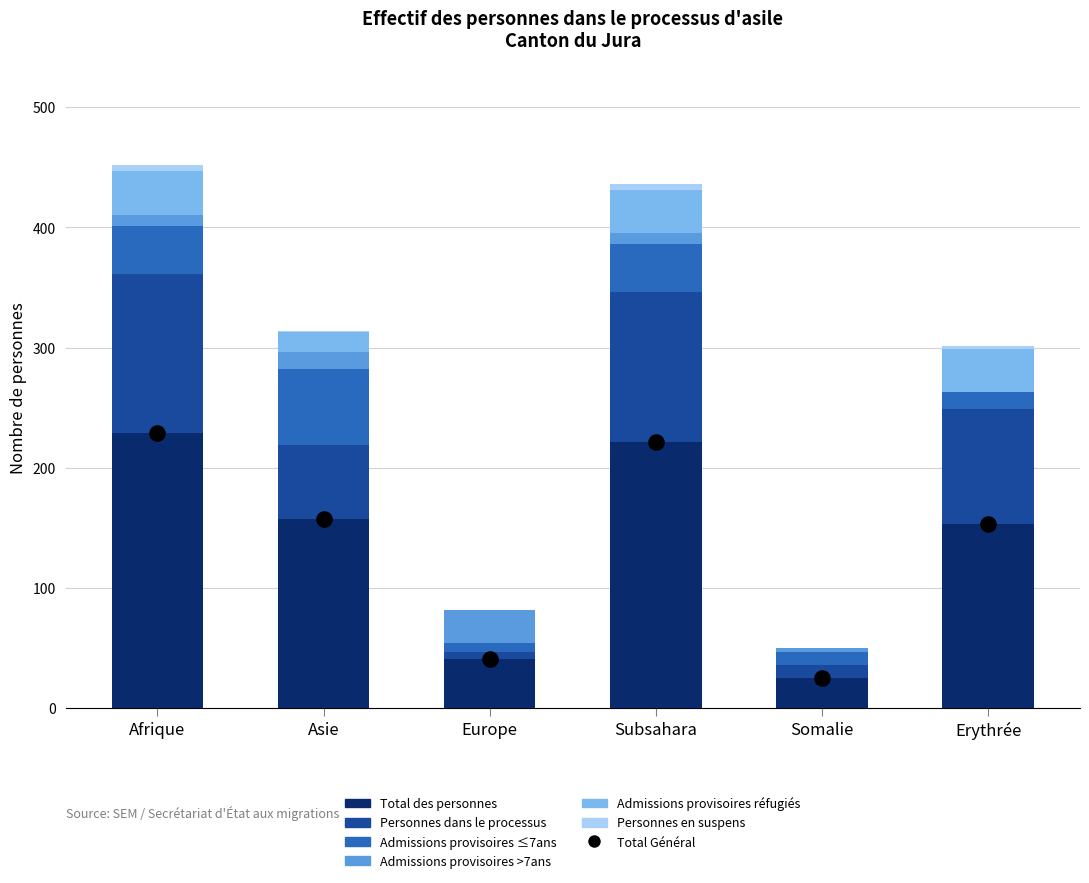

Which series contains the highest Y value?

Total des personnes